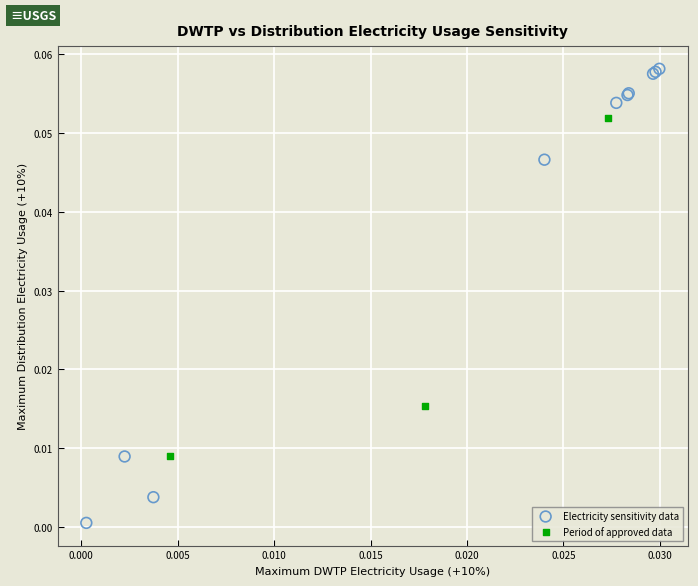

Which series contains the lowest Y value?

Electricity sensitivity data